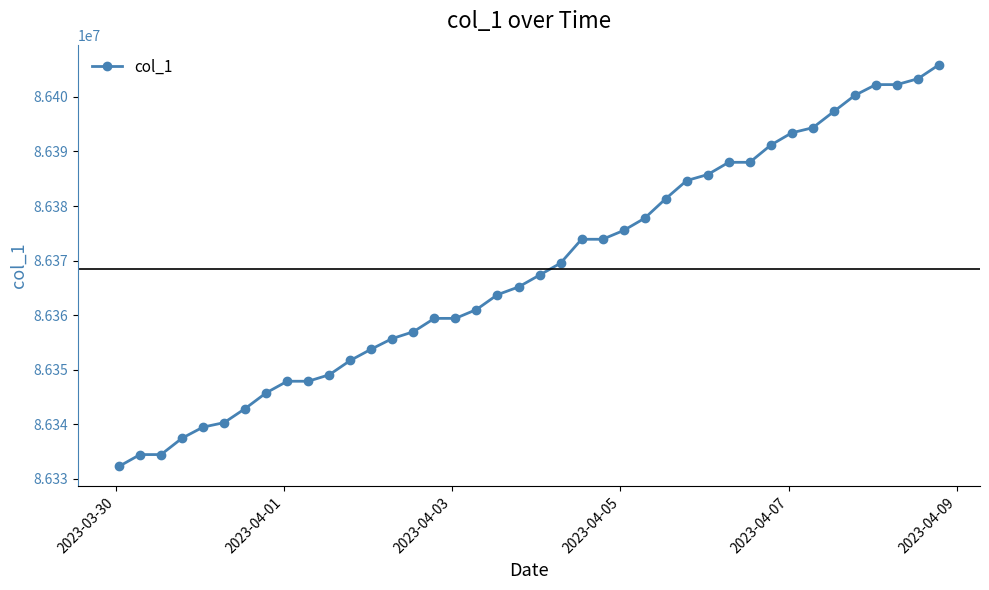

Count the number of categories in the chart.

40